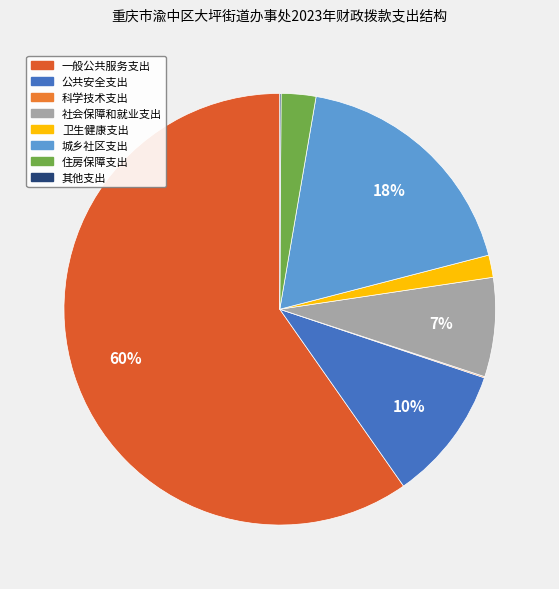

Which category has the biggest portion of the pie?

一般公共服务支出